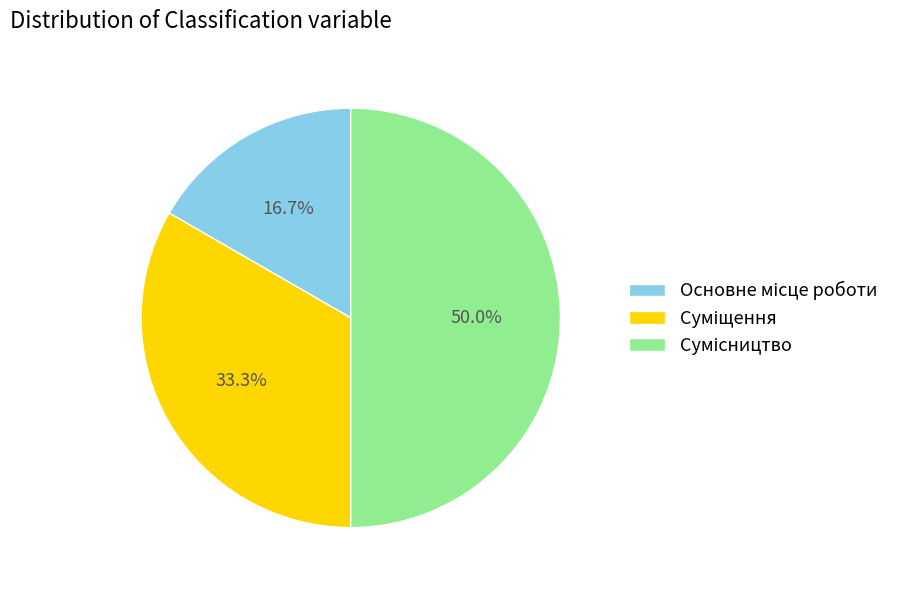

How many slices are in this pie chart?

3